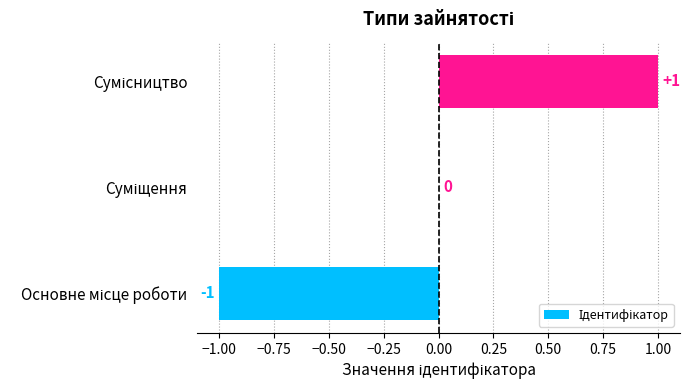

How many values are between -1 and 1?

3